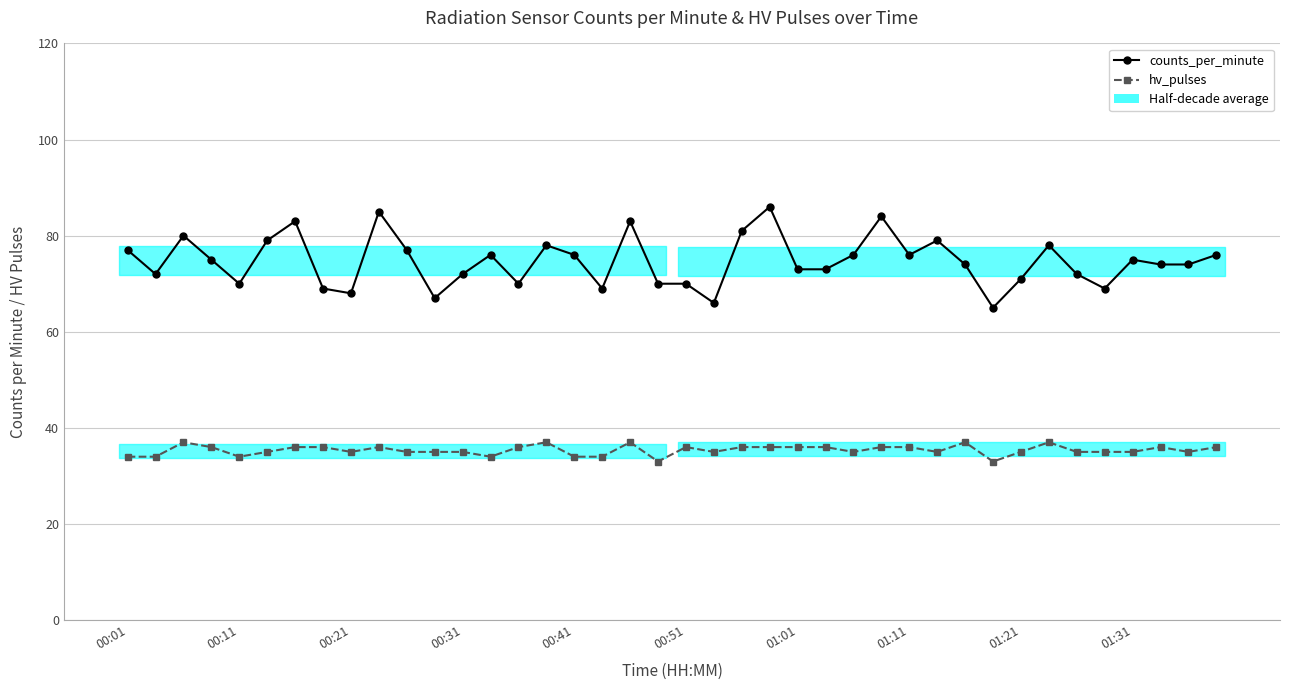

What is the difference between the counts_per_minute values at 14 and 37?

4